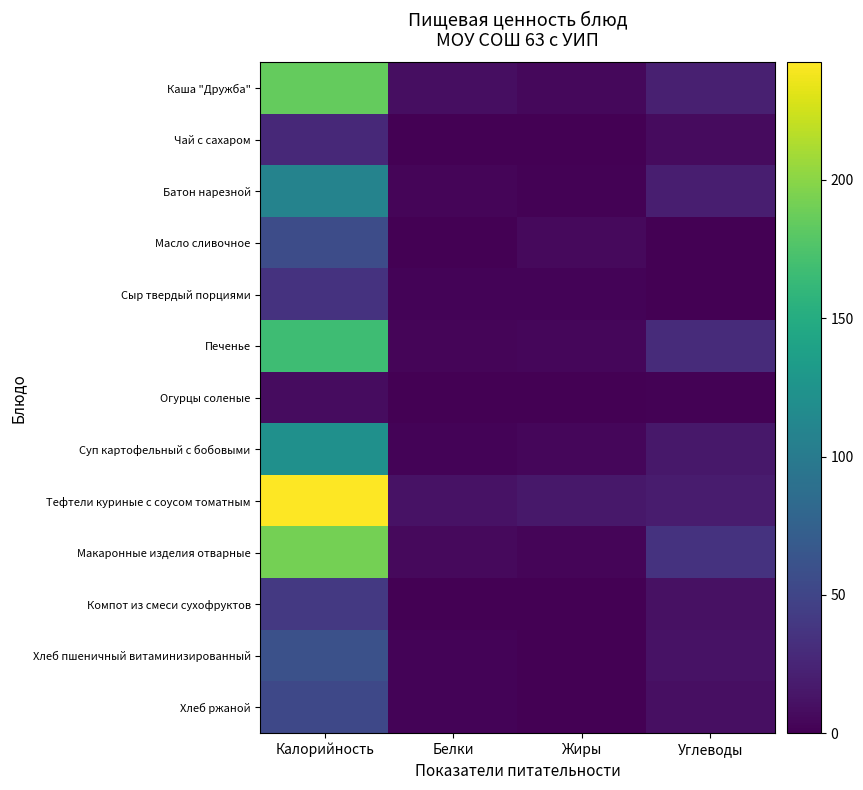

What is the total value across all series at Углеводы?

182.4